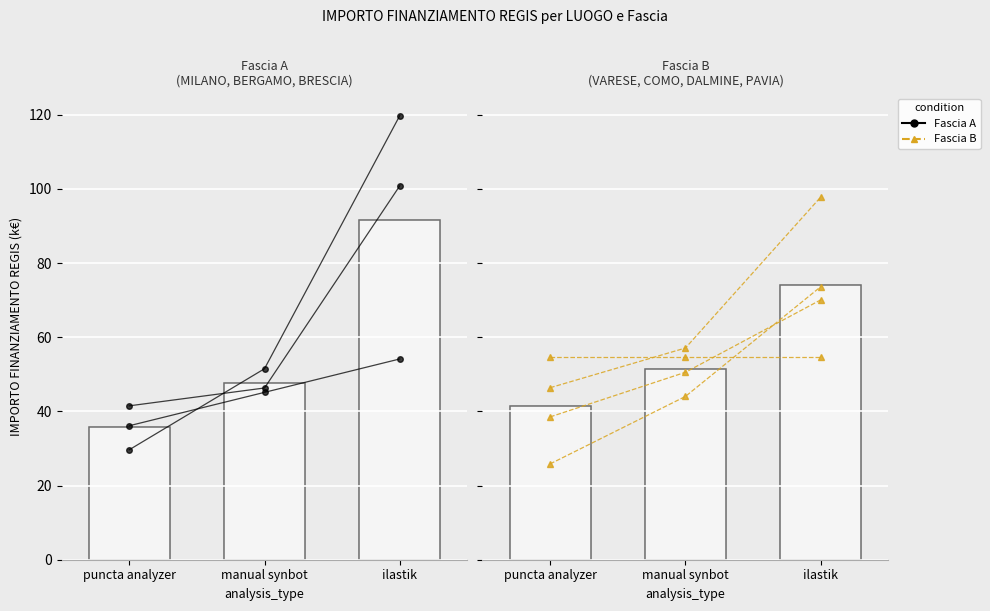

How many bars are there in total?

6